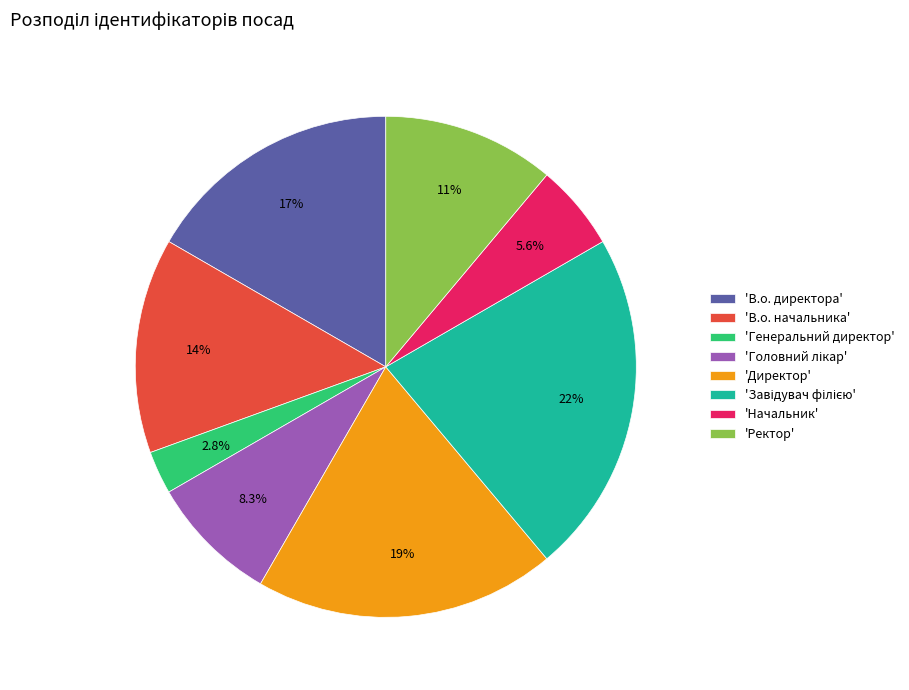

Count the number of slices in the pie.

8